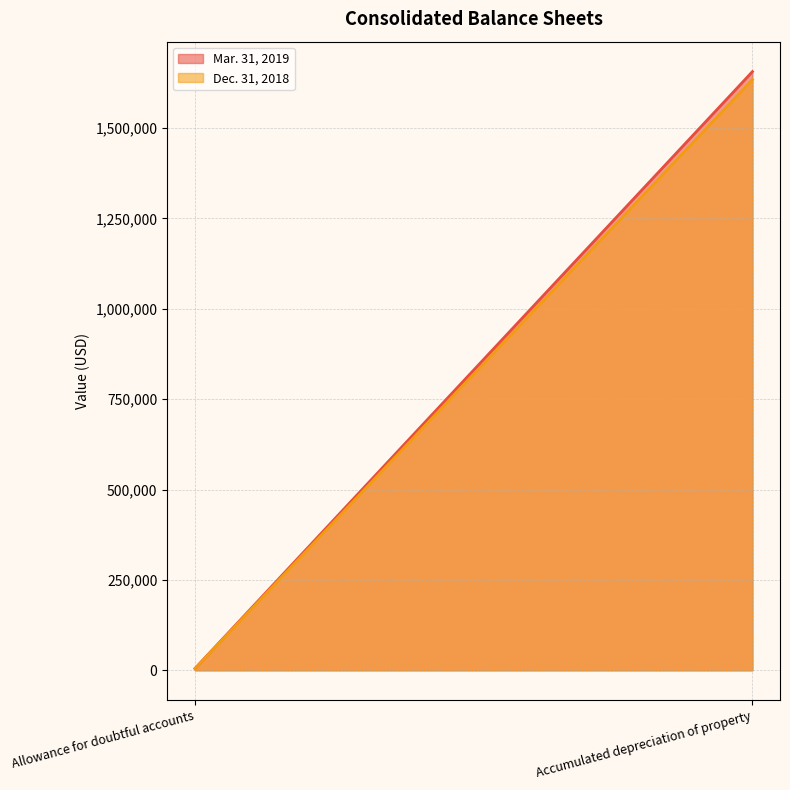

What is the label of the 1st point from the right?

Accumulated depreciation of property